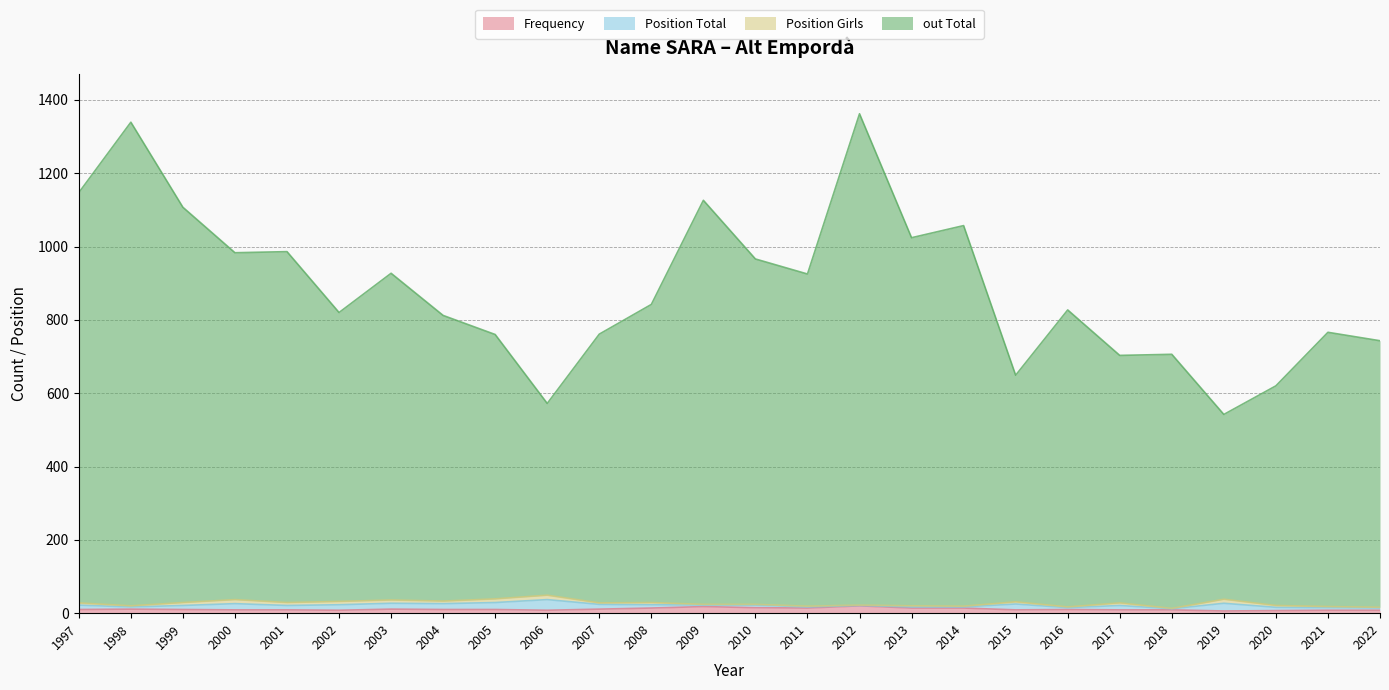

At which label is out Total closest to 952?

2010